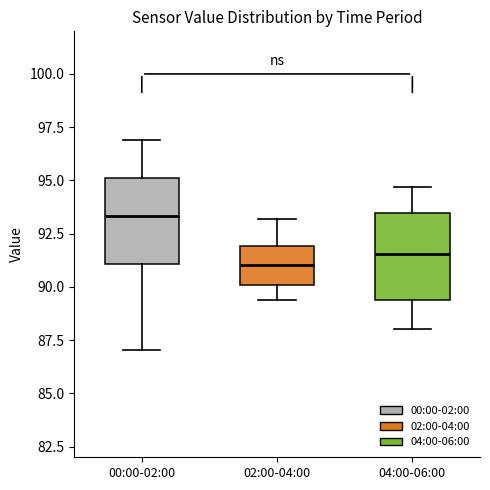

Reading left to right, read every box against the y-axis: the position of its median line, the range the box covers, and the ends of its whiskers. The values are not printed on the chart, so give them approximately, as read against the axis.

00:00-02:00: median 93.5, box 91.0 to 95.0, whiskers 87.0 to 97.0
02:00-04:00: median 91.0, box 90.0 to 92.0, whiskers 89.5 to 93.0
04:00-06:00: median 91.5, box 89.5 to 93.5, whiskers 88.0 to 94.5